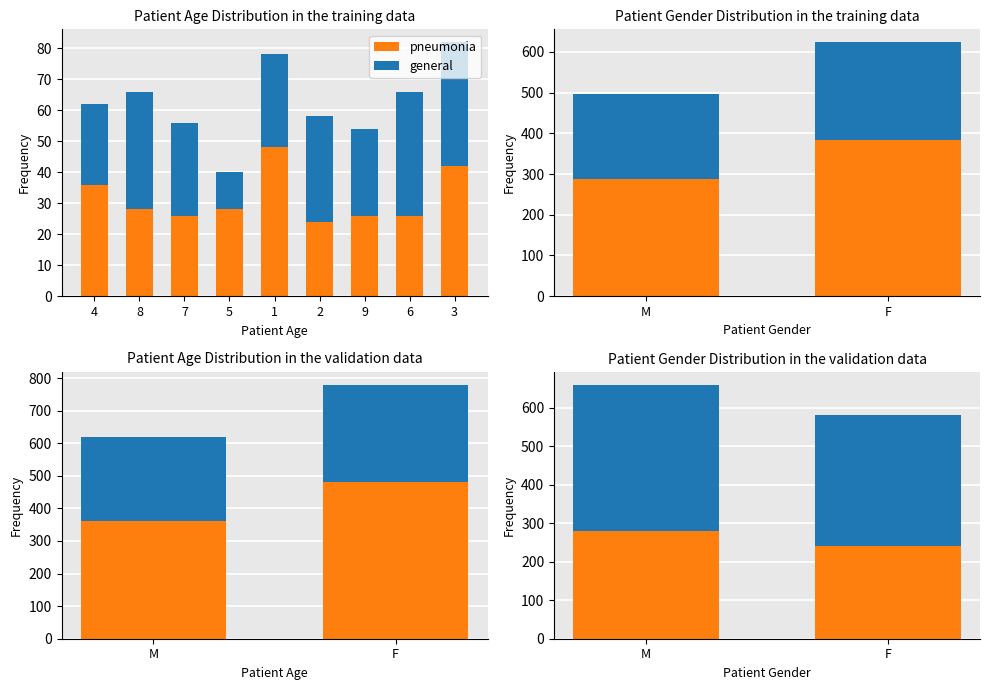

At F, list the series in order from largest to smallest.

general, pneumonia